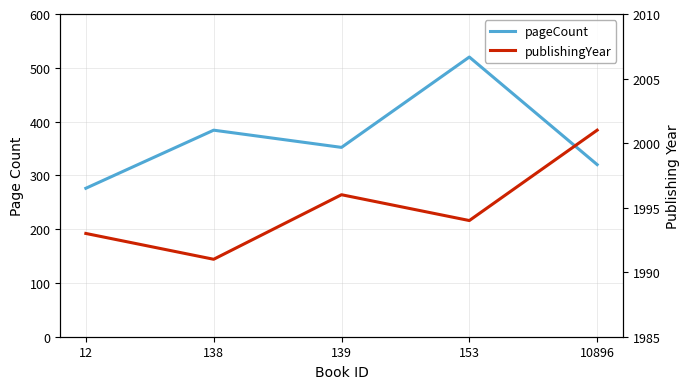

Rank the series by their maximum value, from highest to lowest.

publishingYear, pageCount